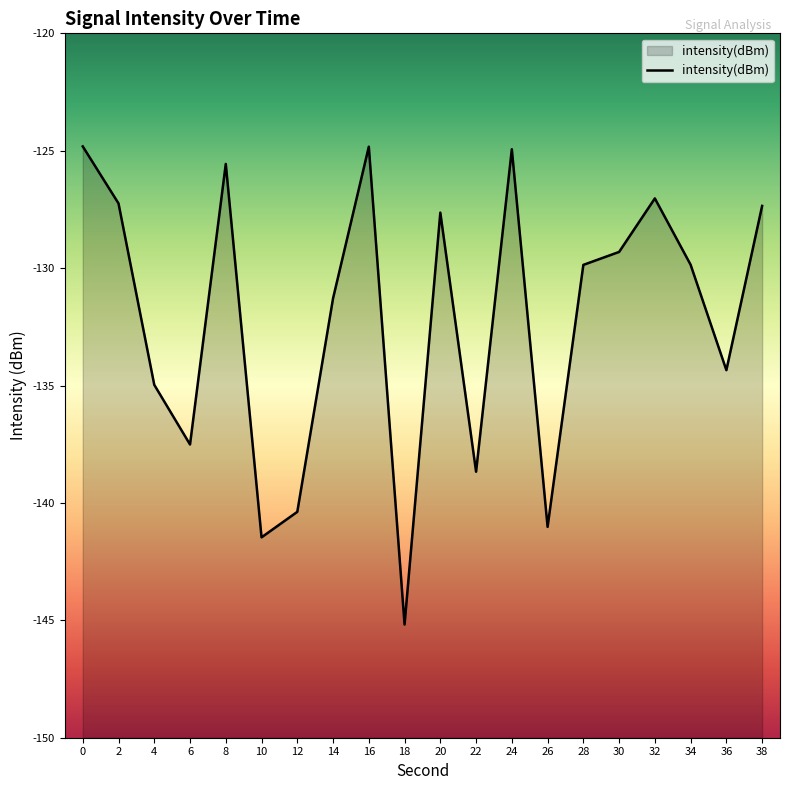

Does the chart have visible grid lines?

No